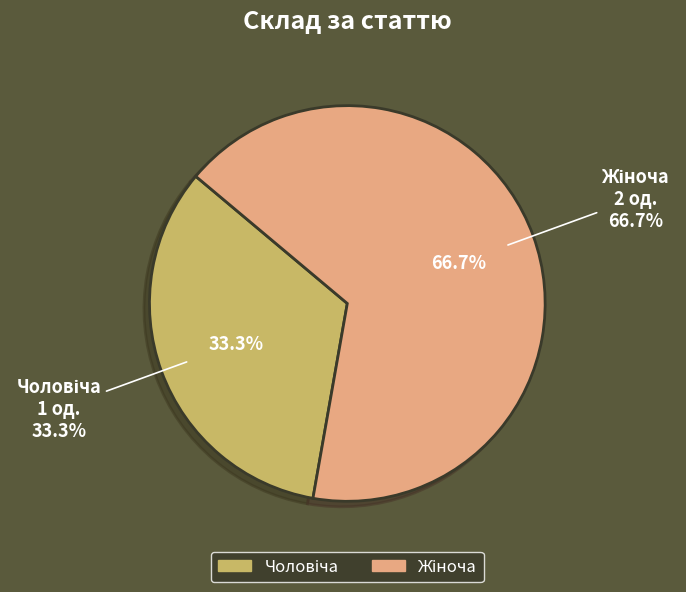

To the nearest percent, what portion does Чоловіча represent?

33%